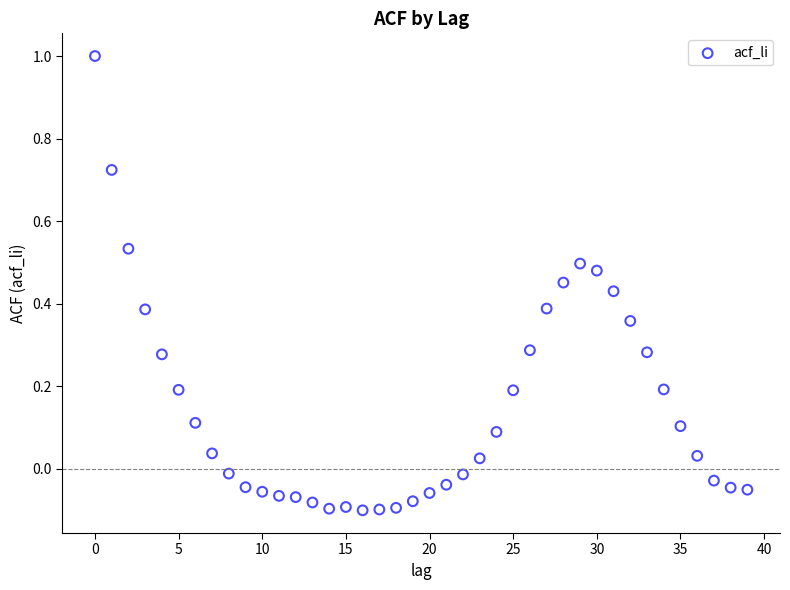

What is the range of Y values (max minus min)?

1.1